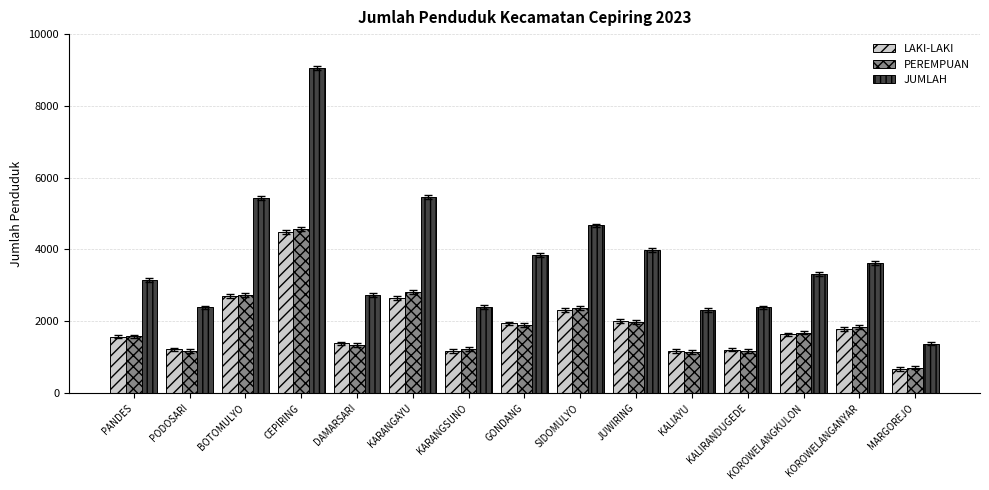

What is the value of the JUMLAH bar at the 5th from the left?

2725